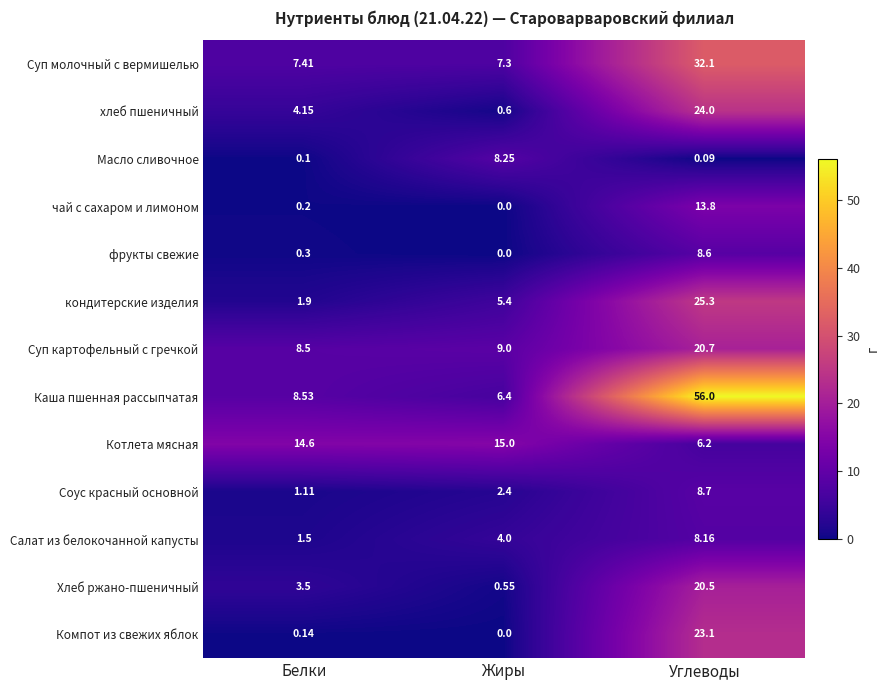

Where is Салат из белокочанной капусты nearest to the value 4?

Жиры